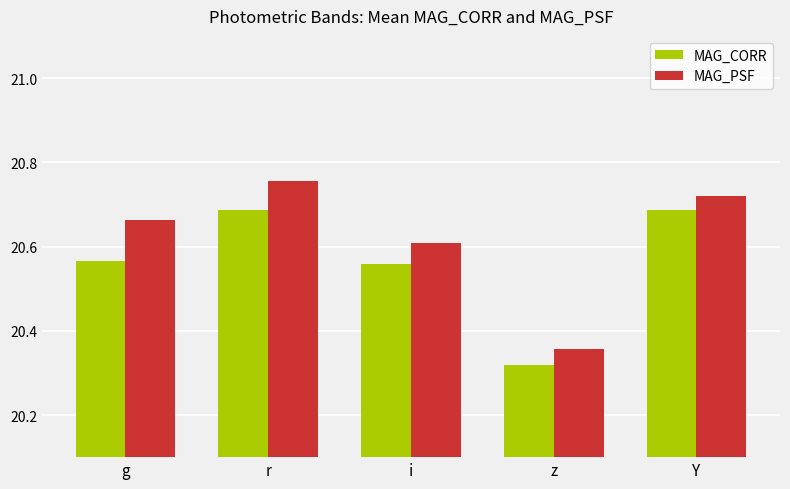

What is the difference between the maximum and minimum values in the MAG_CORR series?

0.4